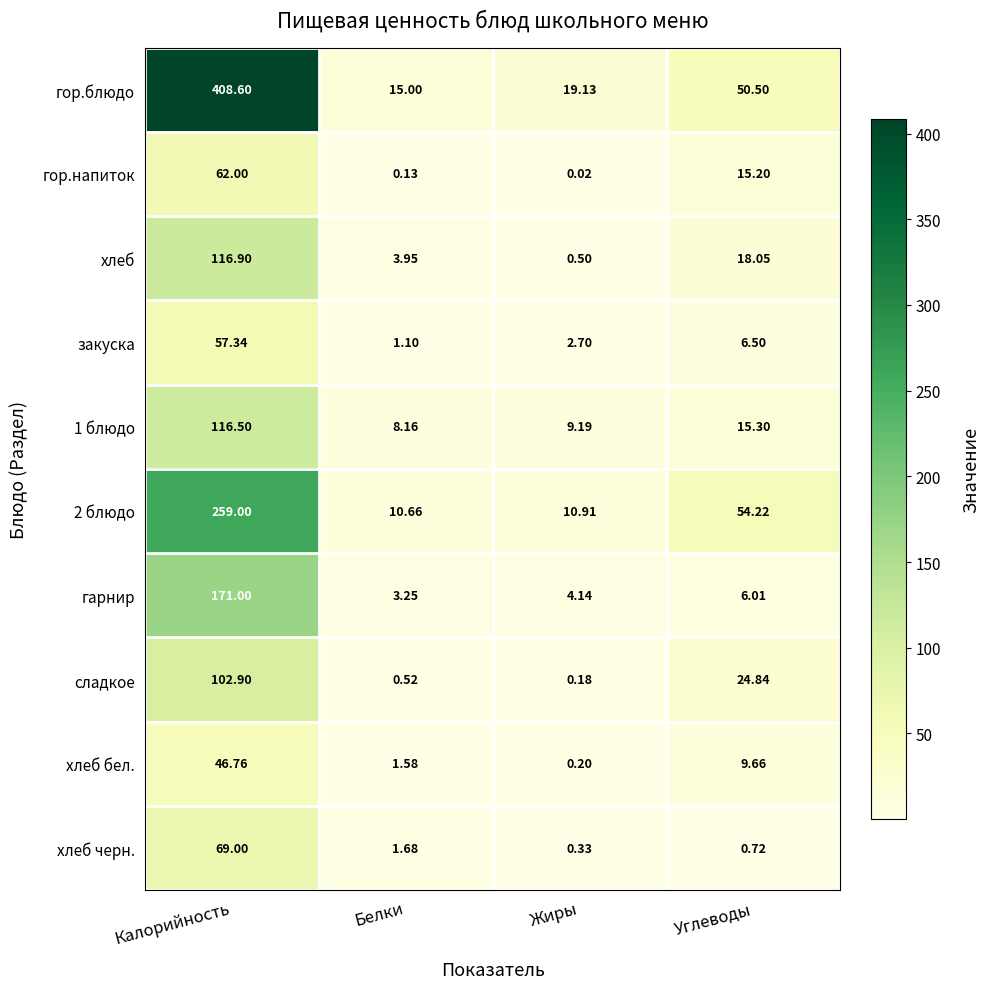

Which label corresponds to the smallest value in the chart?

Жиры